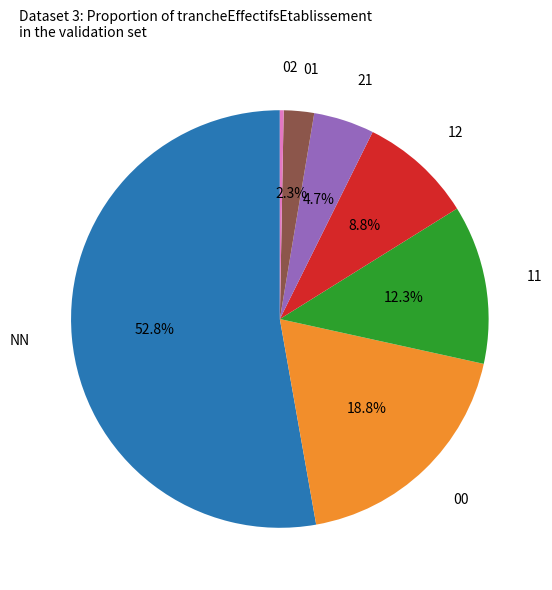

Is there a majority slice in this chart?

Yes